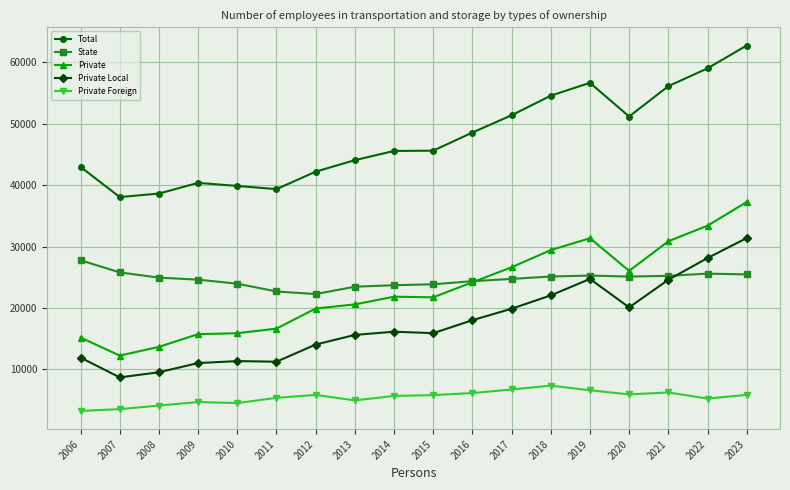

What is the minimum value for Private Foreign?

3258.0